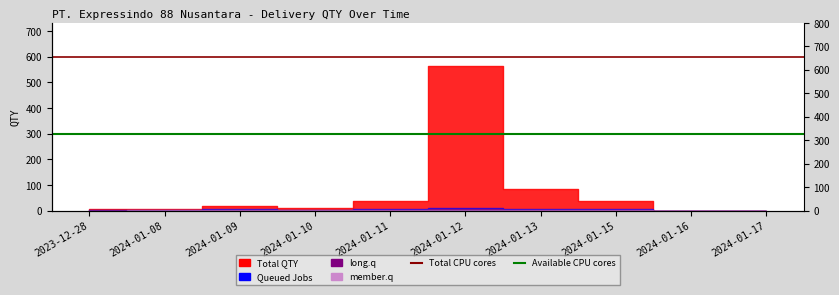

What is the maximum value for Total CPU cores?

600